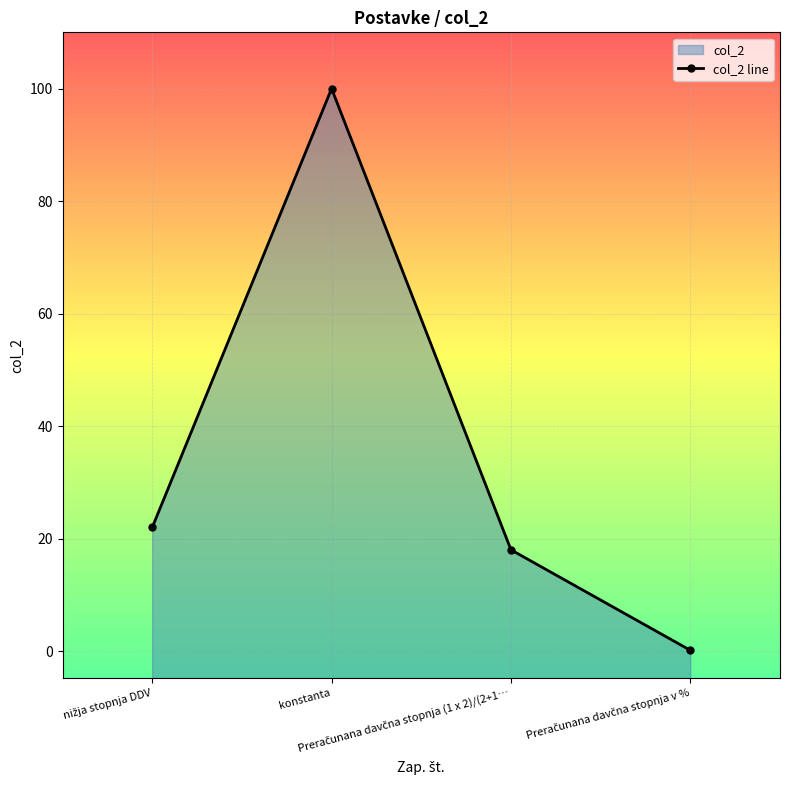

Rank the categories by value from highest to lowest.

konstanta, nižja stopnja DDV, Preračunana davčna stopnja (1 x 2)/(2+1…, Preračunana davčna stopnja v %